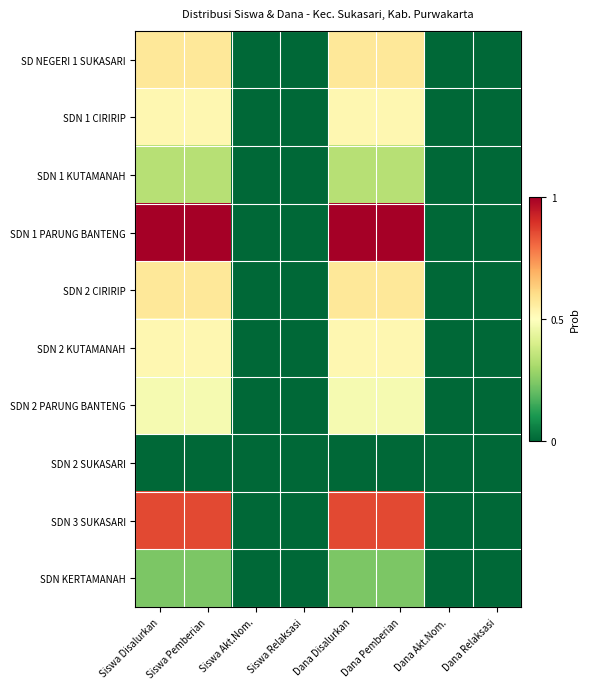

Which series changed the most between Dana Pemberian and Dana Akt.Nom.?

SDN 1 PARUNG BANTENG